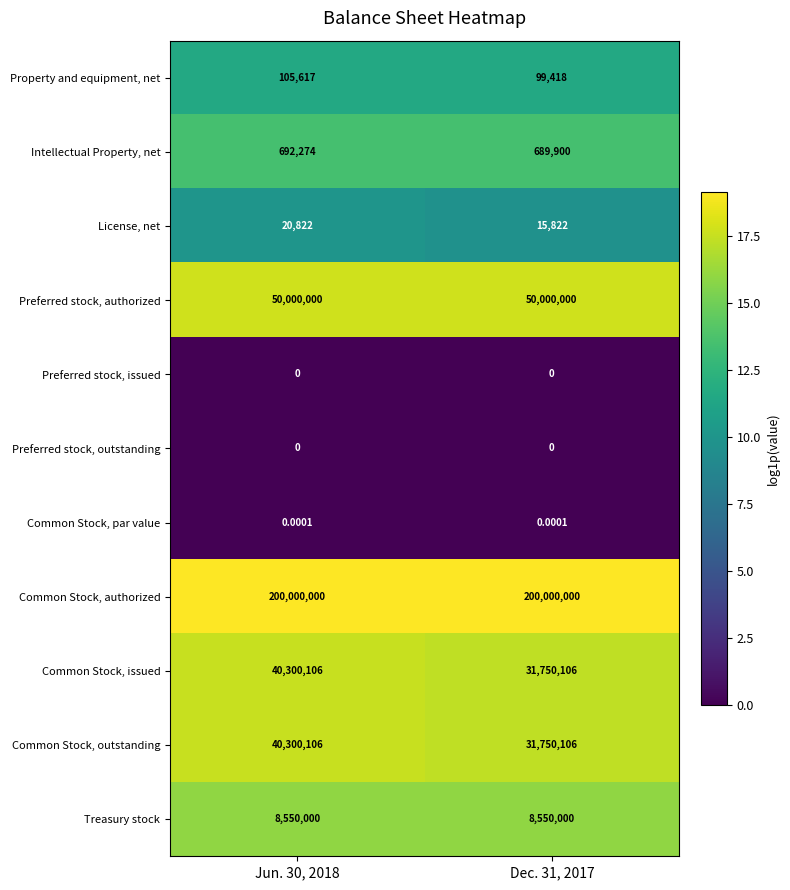

Is the value of Preferred stock, authorized at Dec. 31, 2017 greater than the value of Preferred stock, issued at Jun. 30, 2018?

Yes